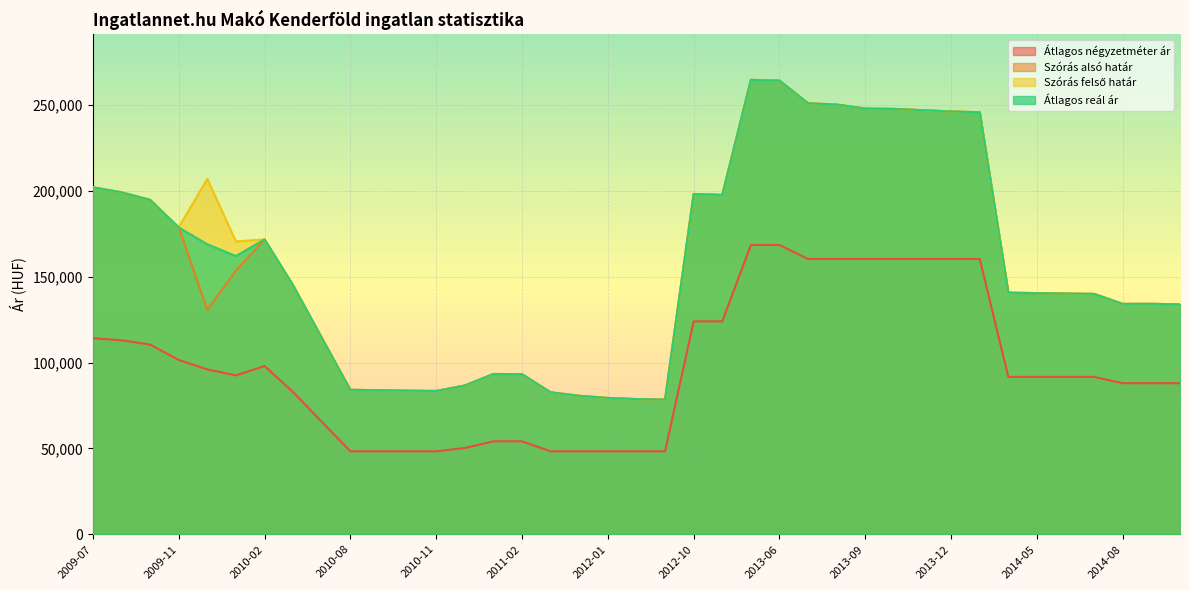

Which series changed the most between 2009-10 and 2014-06?

Szórás alsó határ